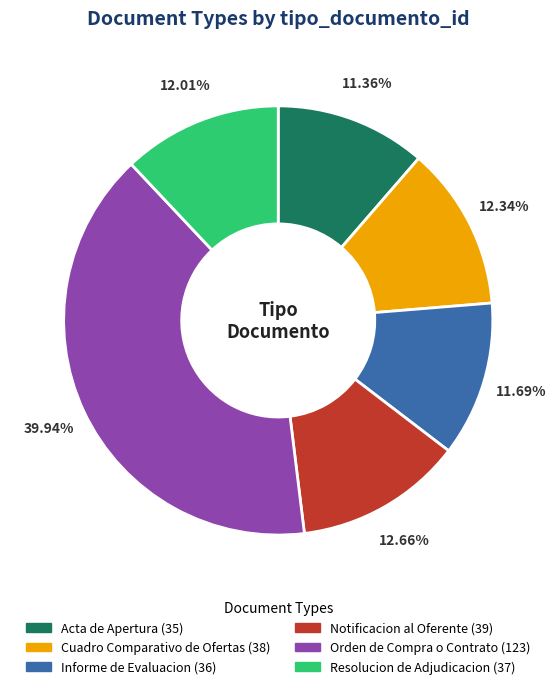

True or false: Resolucion de Adjudicacion accounts for 12% of the total.

True